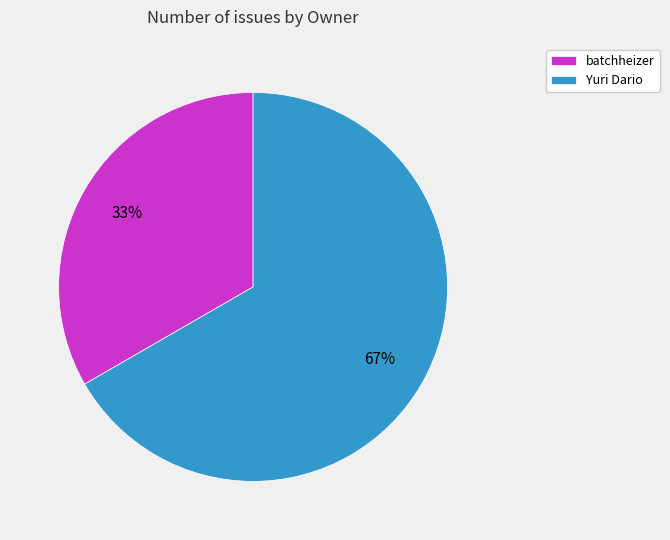

To the nearest percent, what is the combined percentage of batchheizer and Yuri Dario?

100%